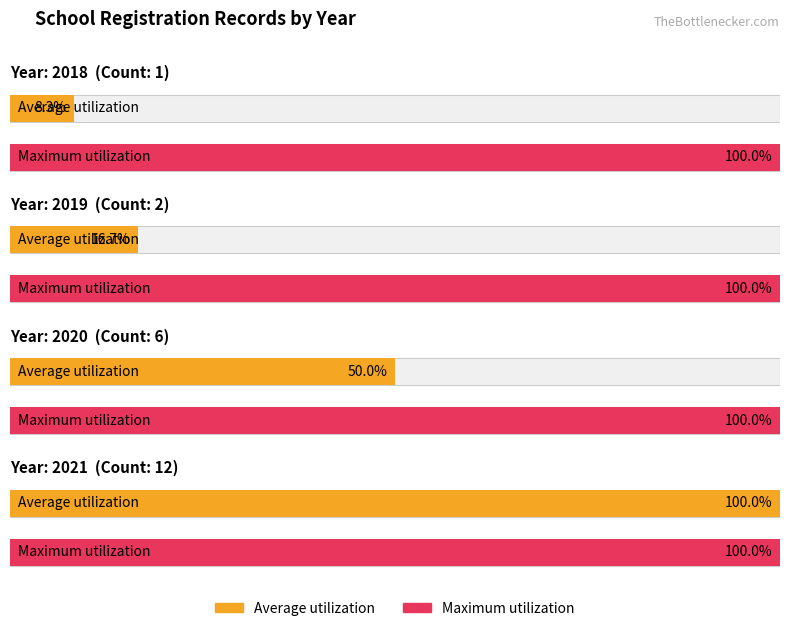

Approximately how many times larger is the value at 2018 compared to 2019?

0.5